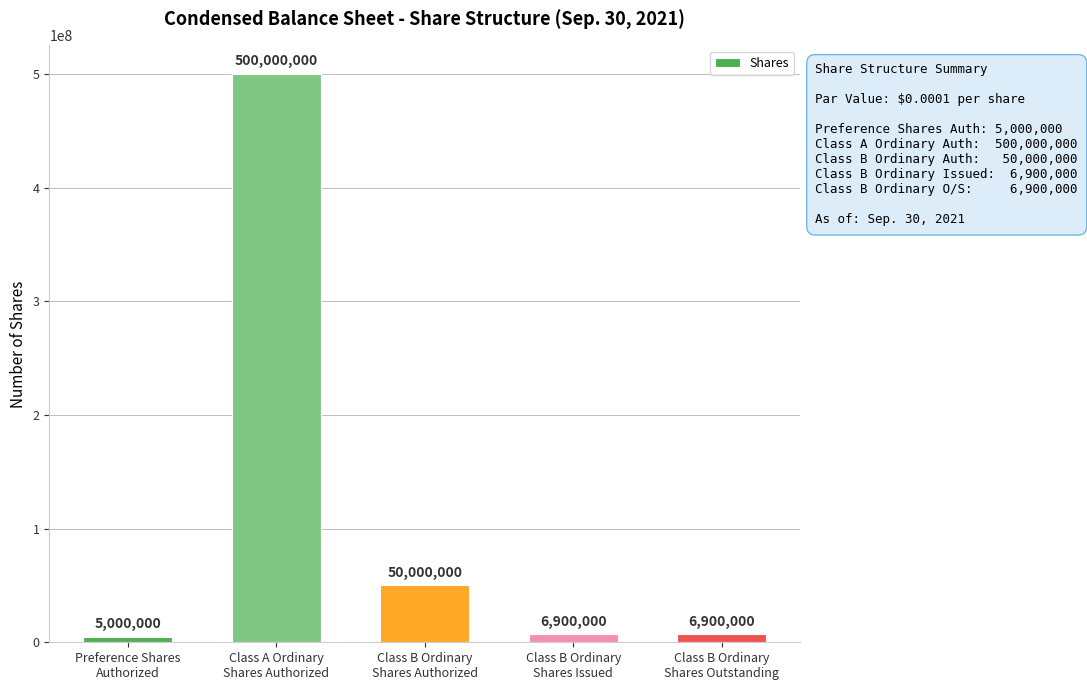

What position from the left is Class B Ordinary
Shares Issued?

4